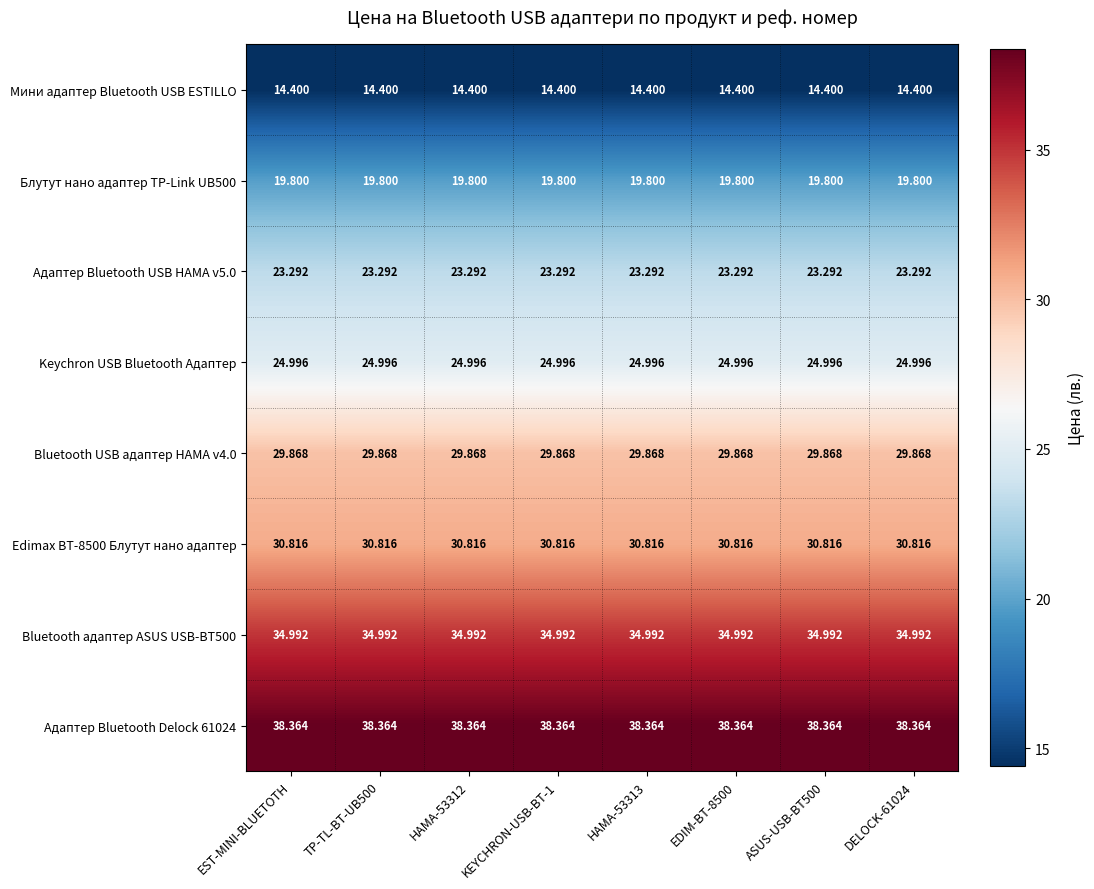

Is the value of Адаптер Bluetooth USB HAMA v5.0 at KEYCHRON-USB-BT-1 greater than the value of Bluetooth USB адаптер HAMA v4.0 at HAMA-53312?

No